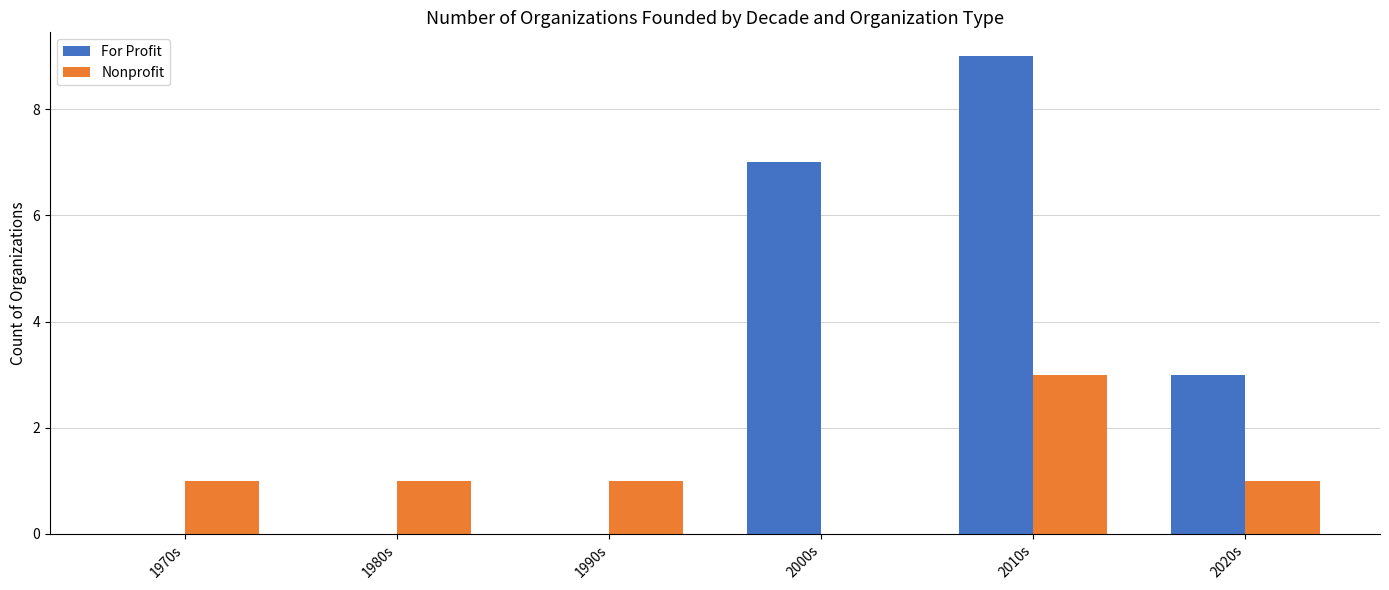

Where is For Profit nearest to the value 4?

2020s